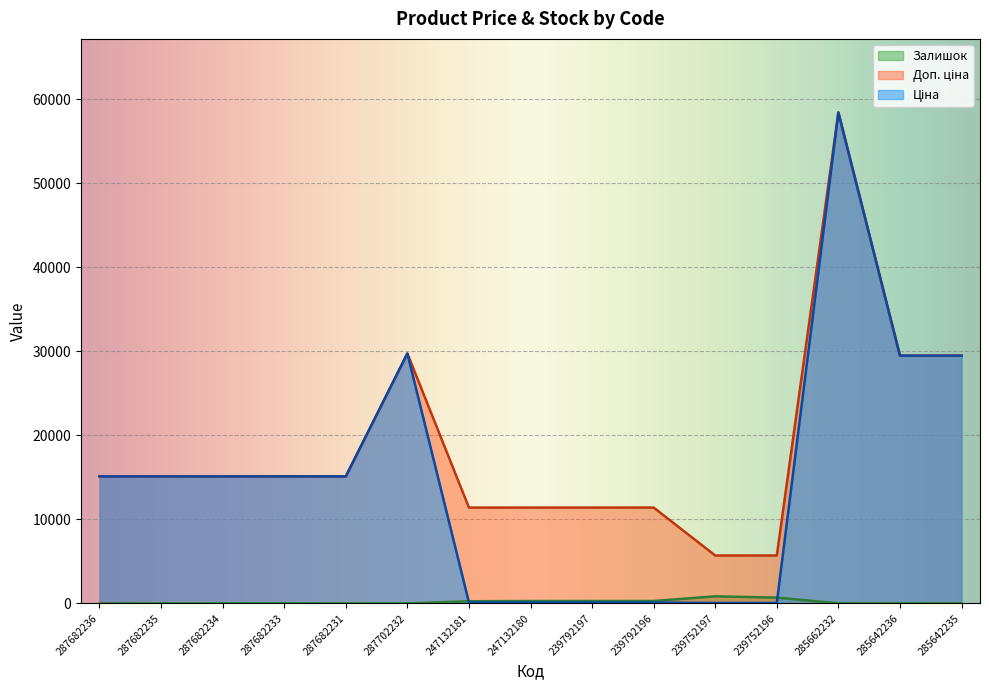

What value does the Доп. ціна series have at 285642235?

29491.5